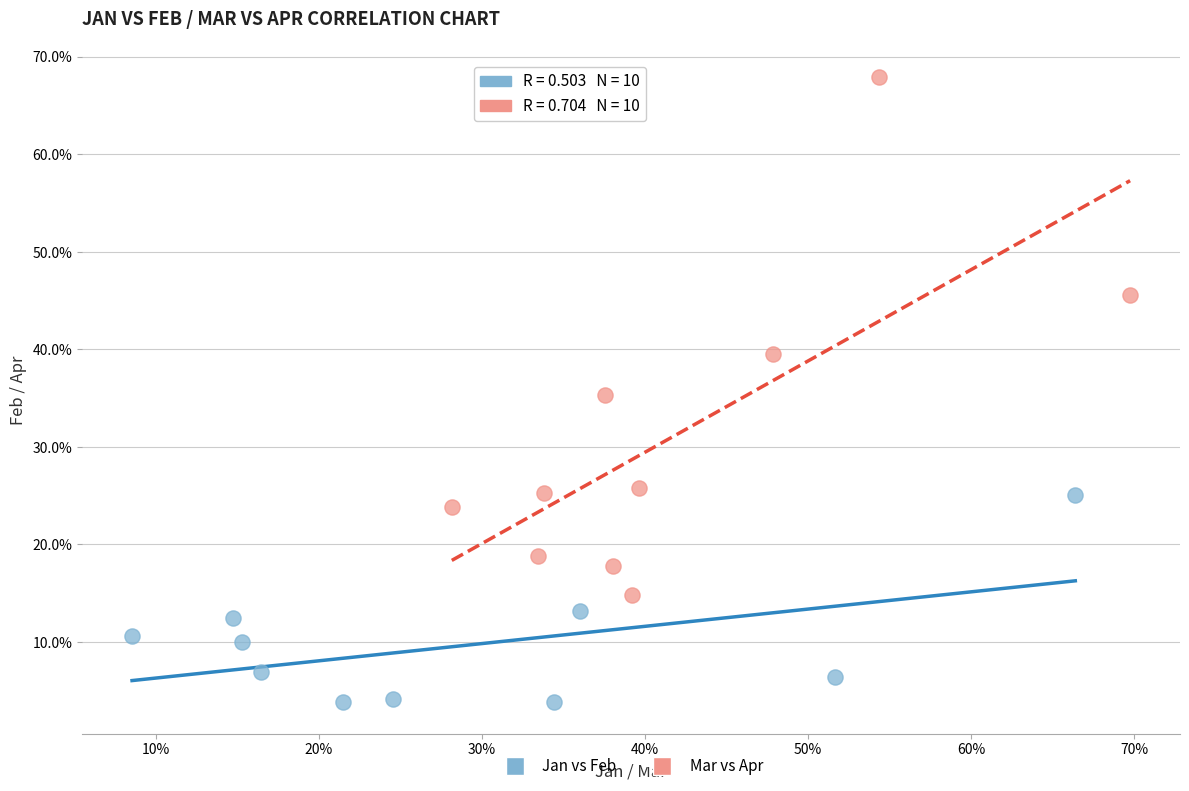

Which series contains the lowest Y value?

Jan vs Feb